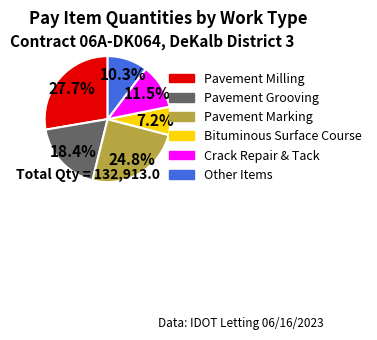

Is there any slice that represents more than half of the pie?

No